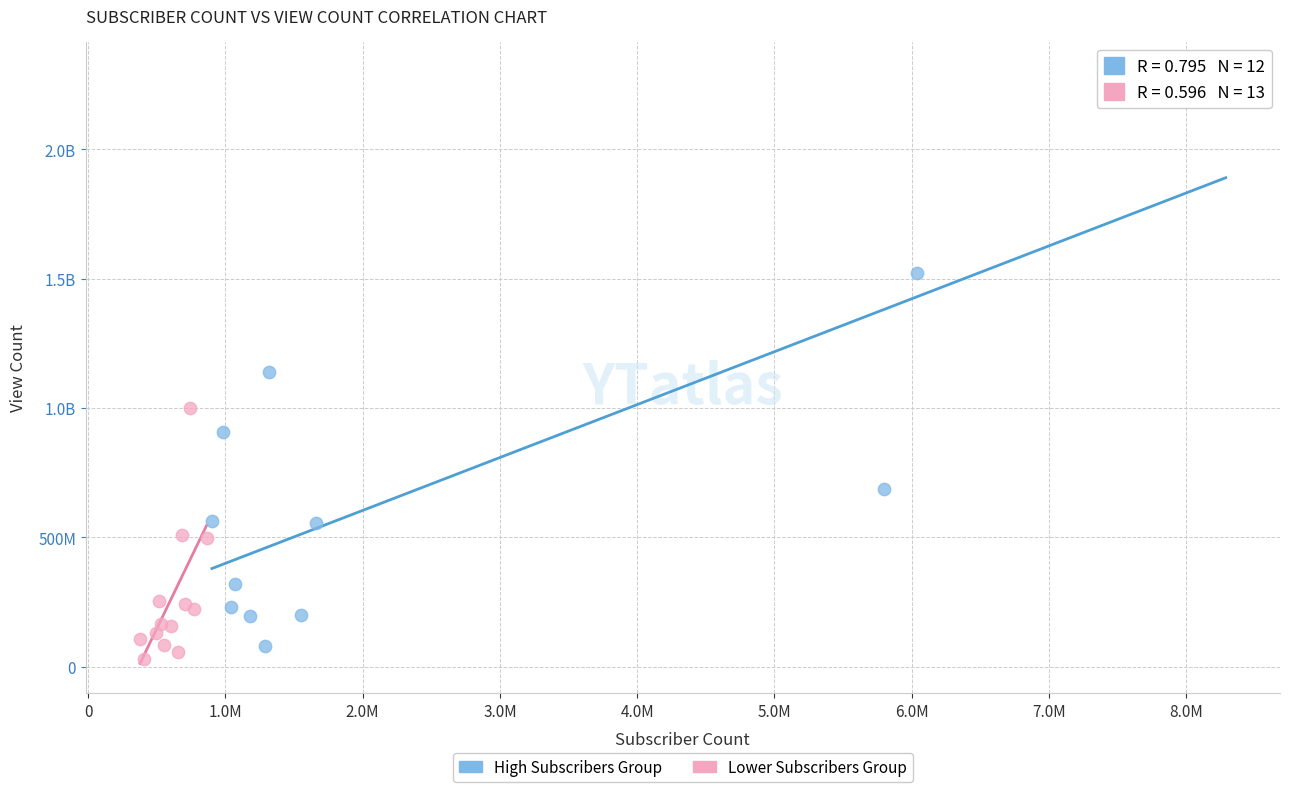

What are all the series names shown in the legend?

High Subscribers Group, Lower Subscribers Group